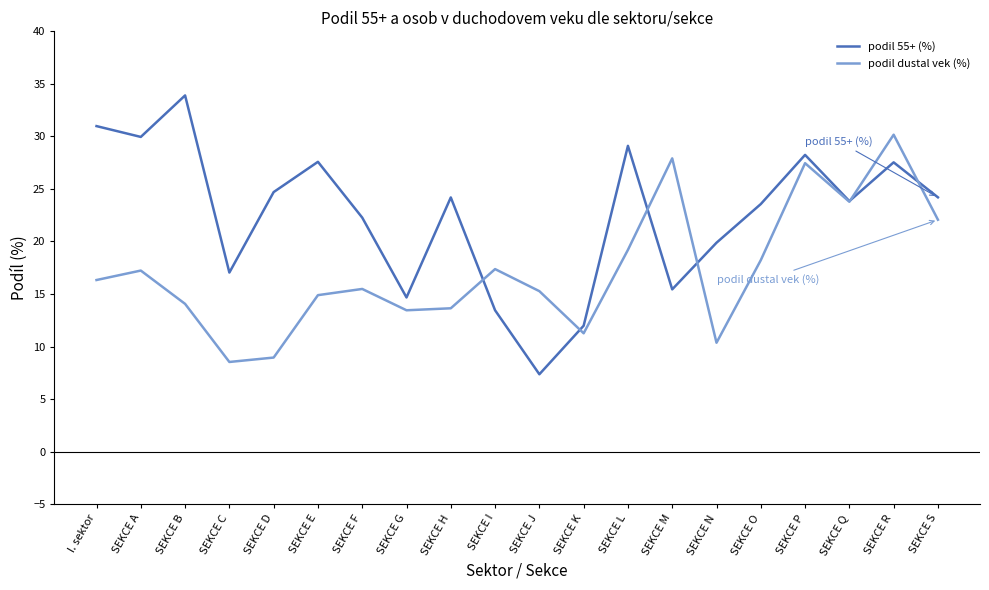

At which category does the chart reach its minimum across all series?

SEKCE J